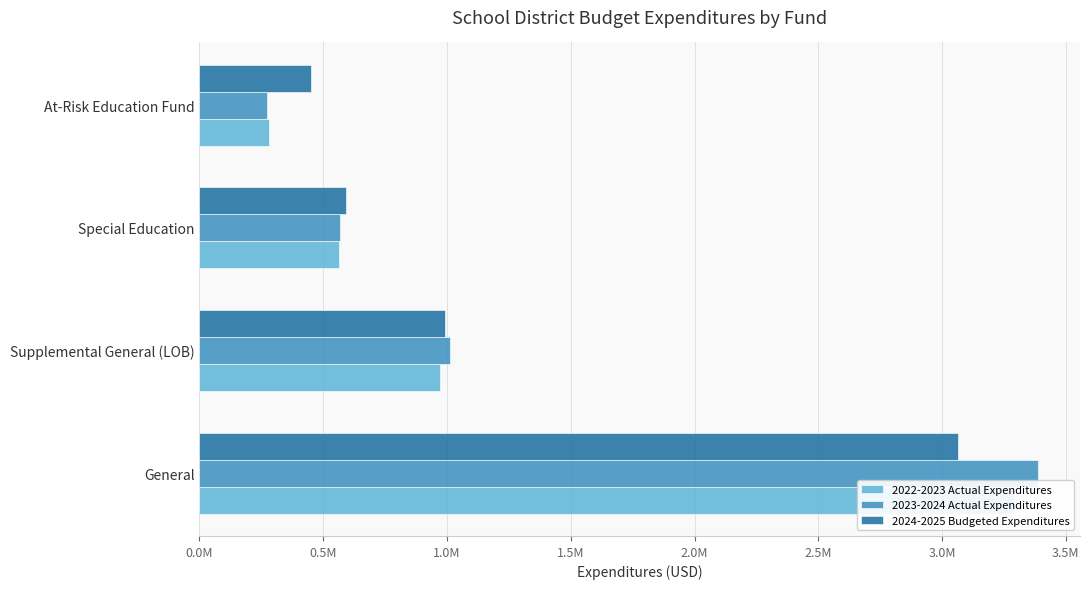

What is the lowest value of the 2023-2024 Actual Expenditures series?

271495